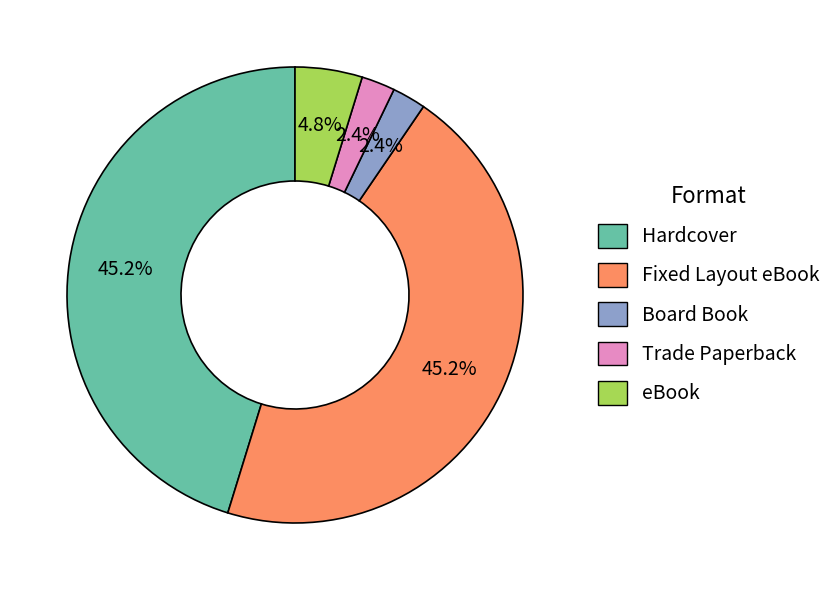

Do Fixed Layout eBook and Board Book together represent more than half of the pie?

No